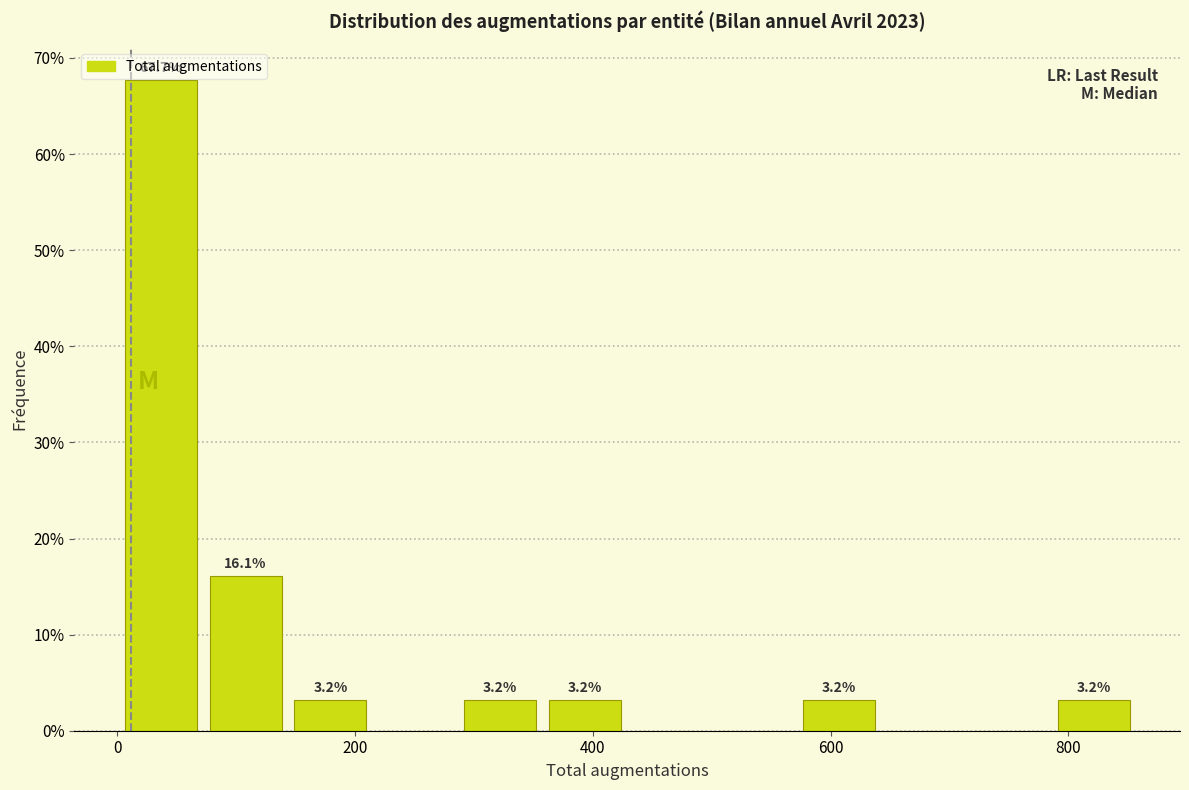

Read against the x-axis, roughly where is the centre of the tallest bar?

40